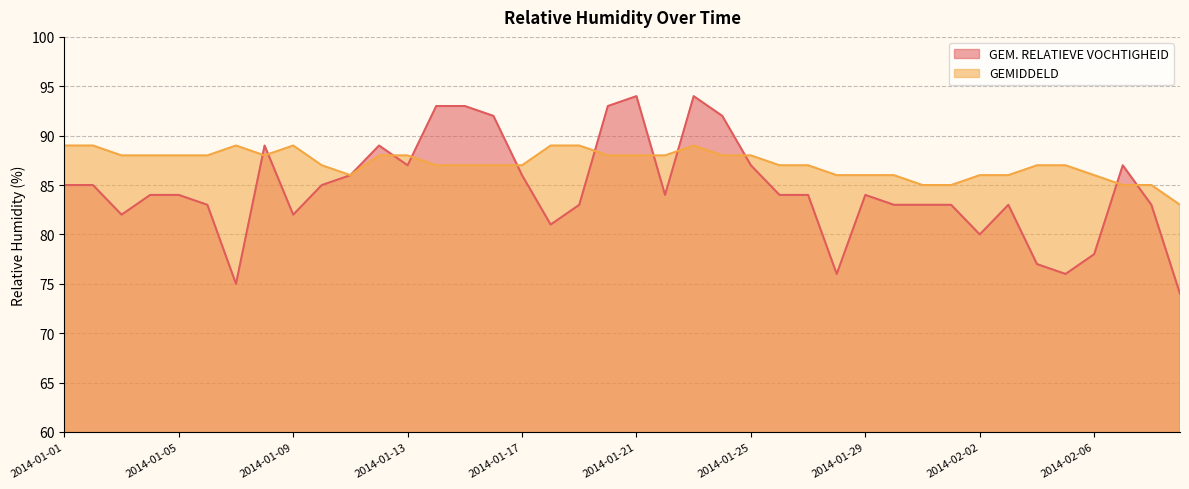

How many lines are shown in the chart?

2